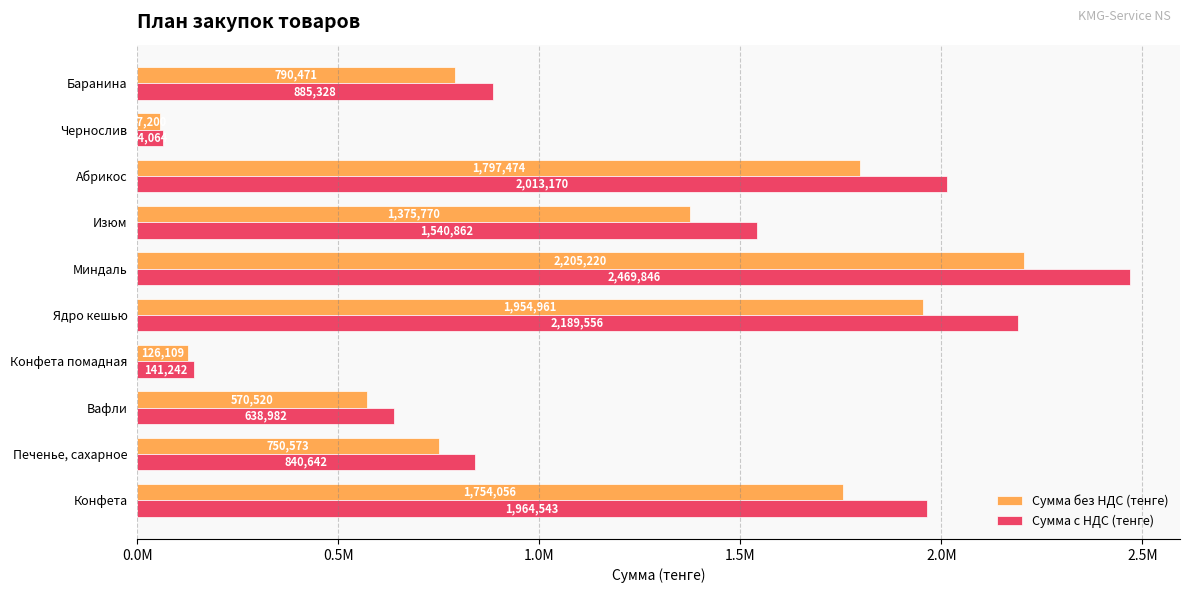

List the series in order of their overall mean, lowest first.

Сумма без НДС (тенге), Сумма с НДС (тенге)